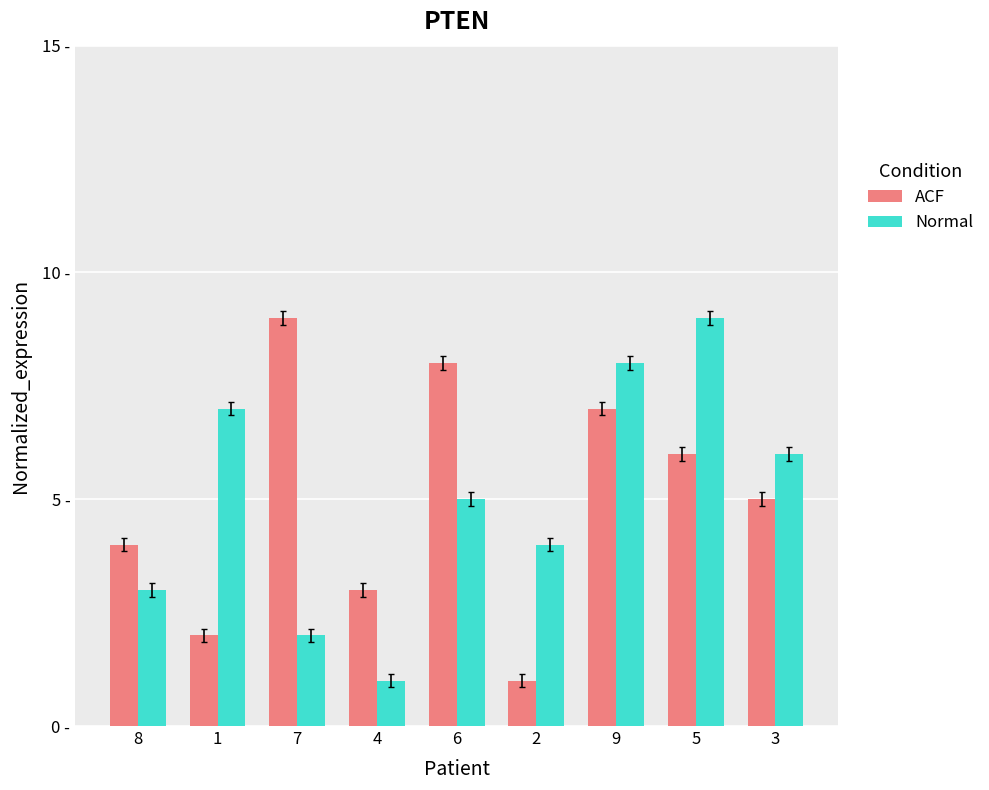

True or false: ACF has a value of 6 at 5.

True